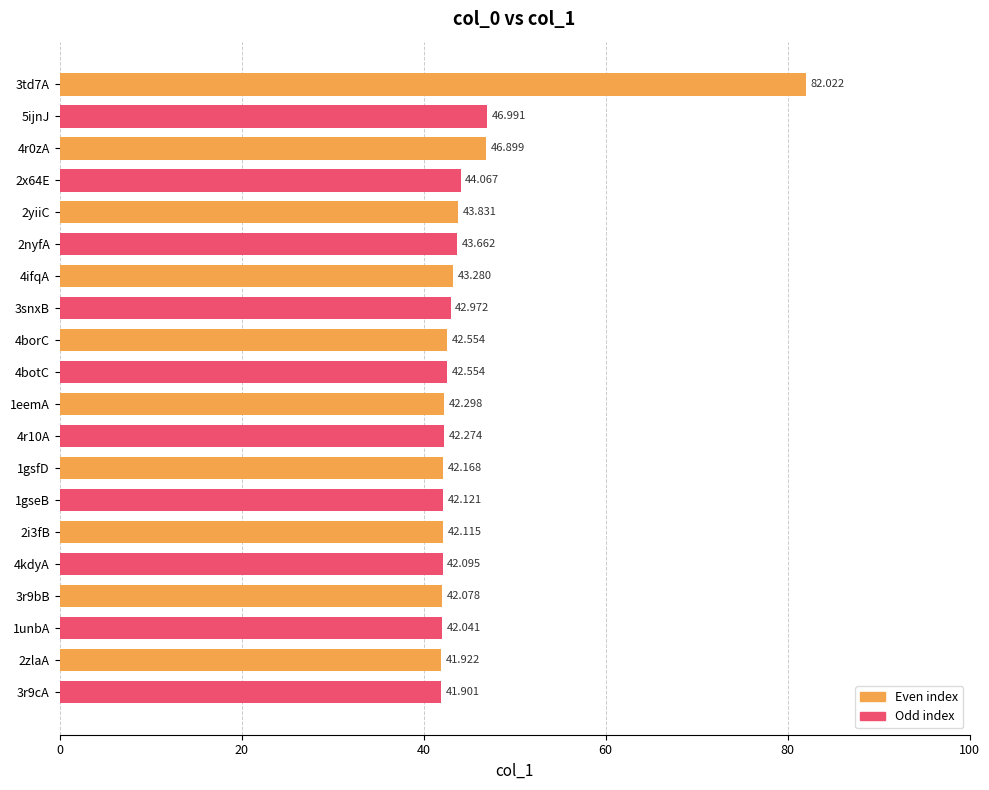

Which label corresponds to the largest value in the chart?

3td7A